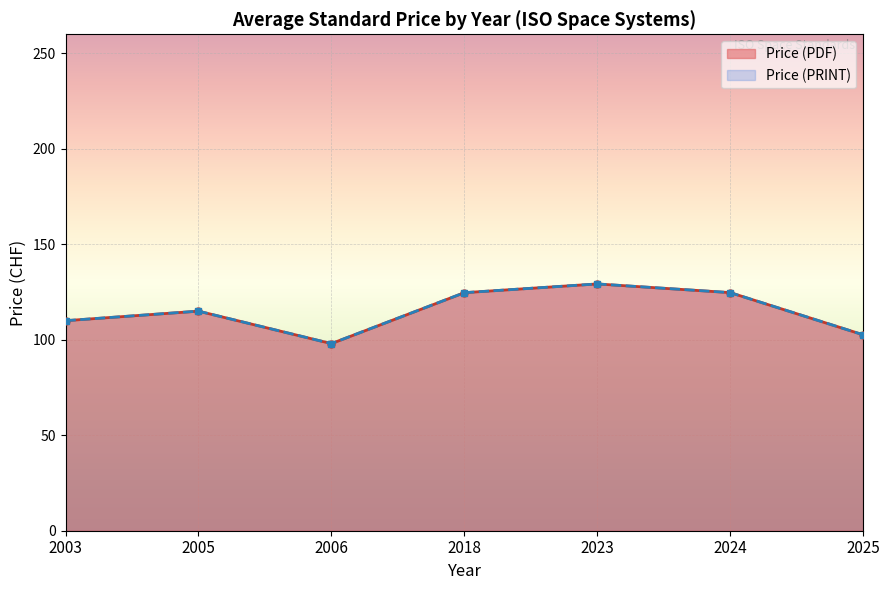

In Price (PRINT), how many points are lower than both neighbors (excluding endpoints)?

1